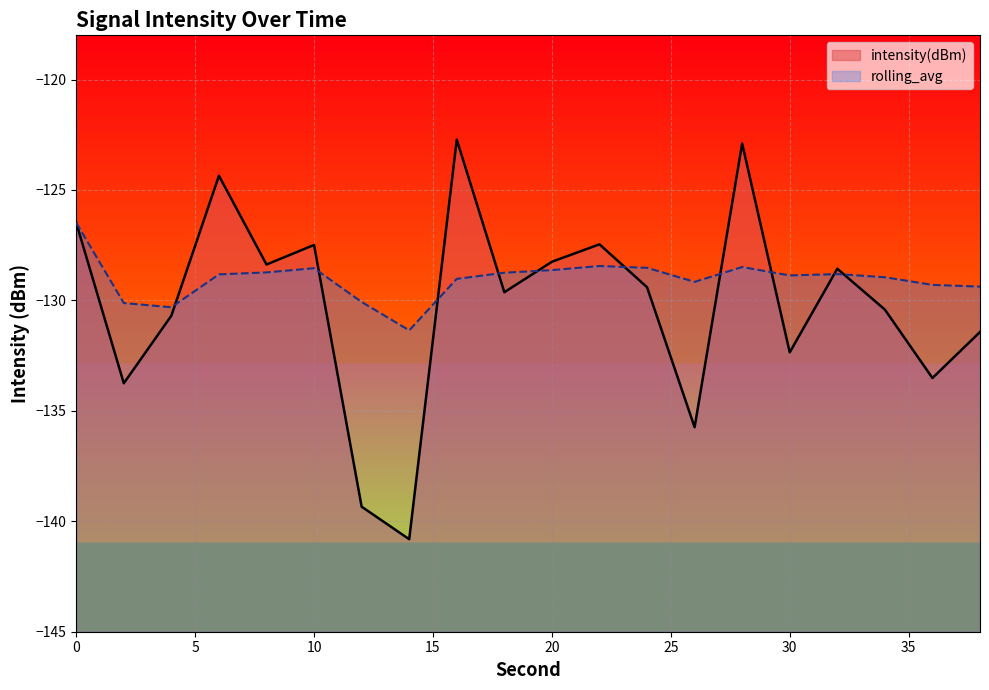

At which category does rolling_avg reach its first local peak?

10